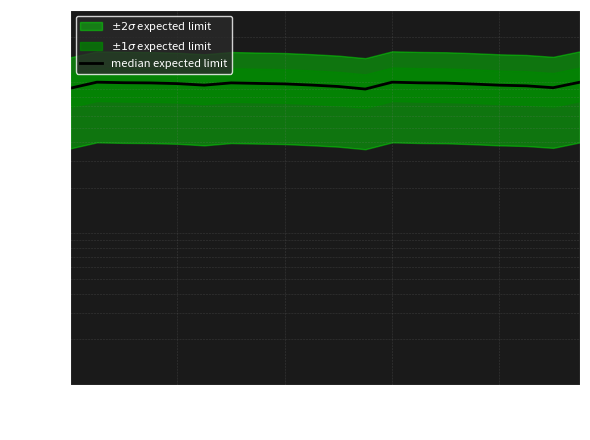

What is the smallest value displayed?

9.0